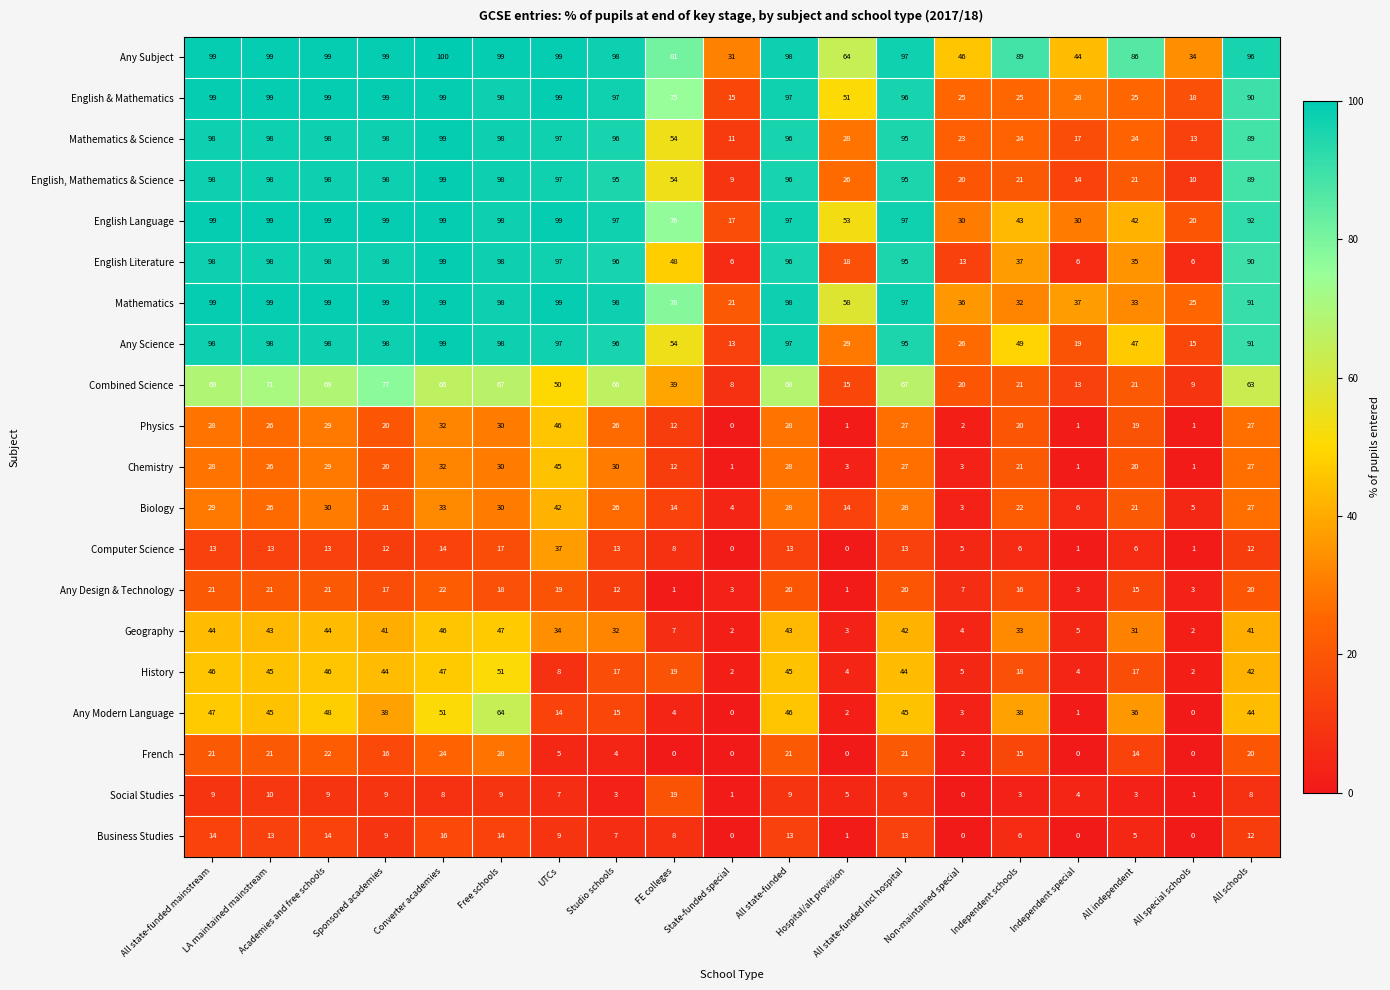

Which category has the lowest value in the Combined Science series?

State-funded special